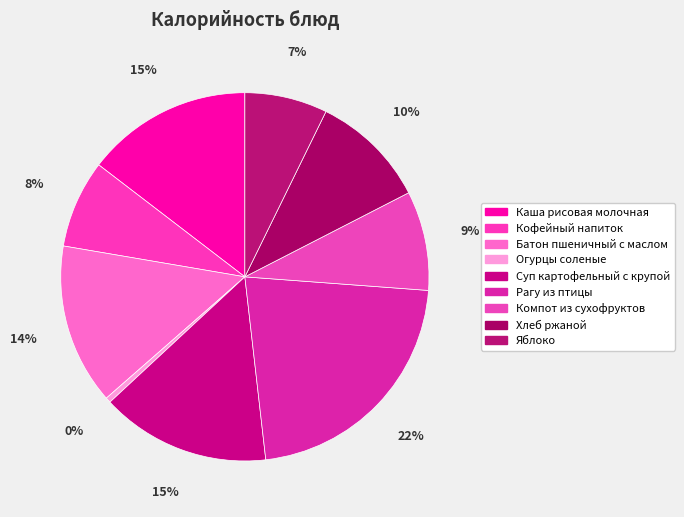

Rank the categories by value from lowest to highest.

Огурцы соленые, Яблоко, Кофейный напиток, Компот из сухофруктов, Хлеб ржаной, Батон пшеничный с маслом, Каша рисовая молочная, Суп картофельный с крупой, Рагу из птицы